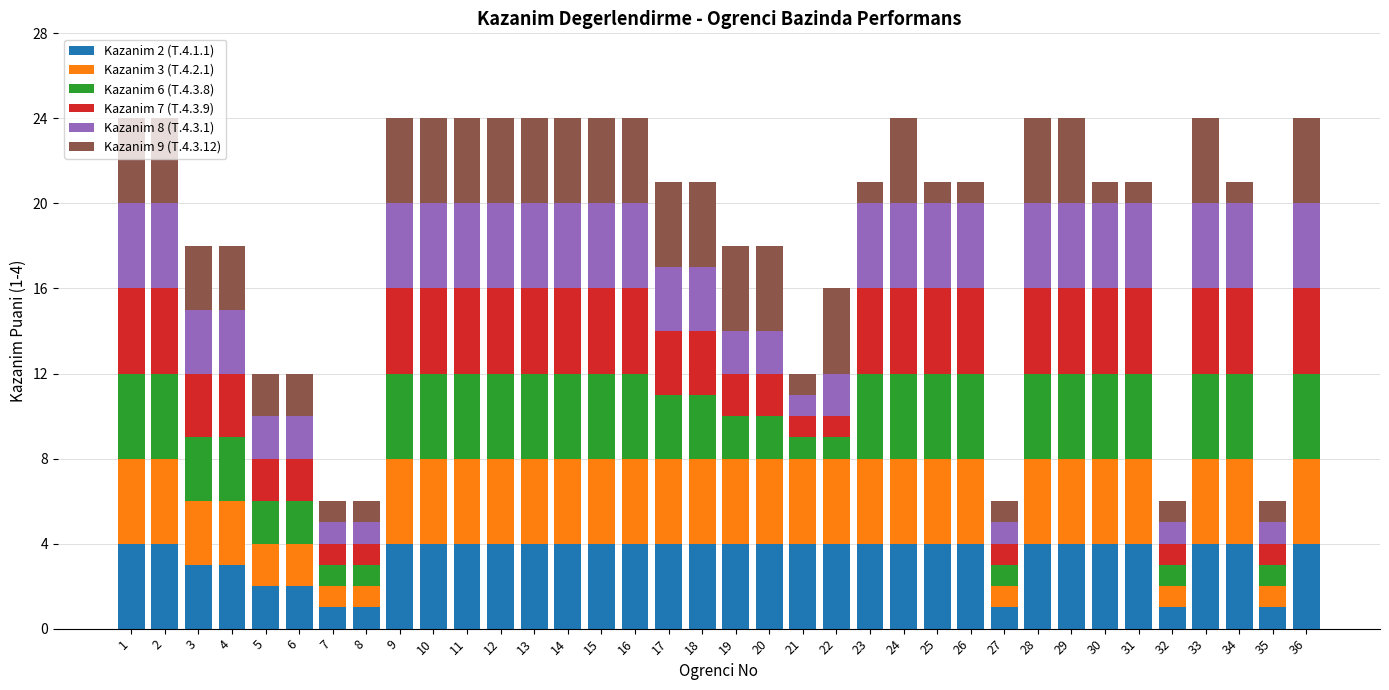

Are the bars grouped side by side (vs. stacked)?

No